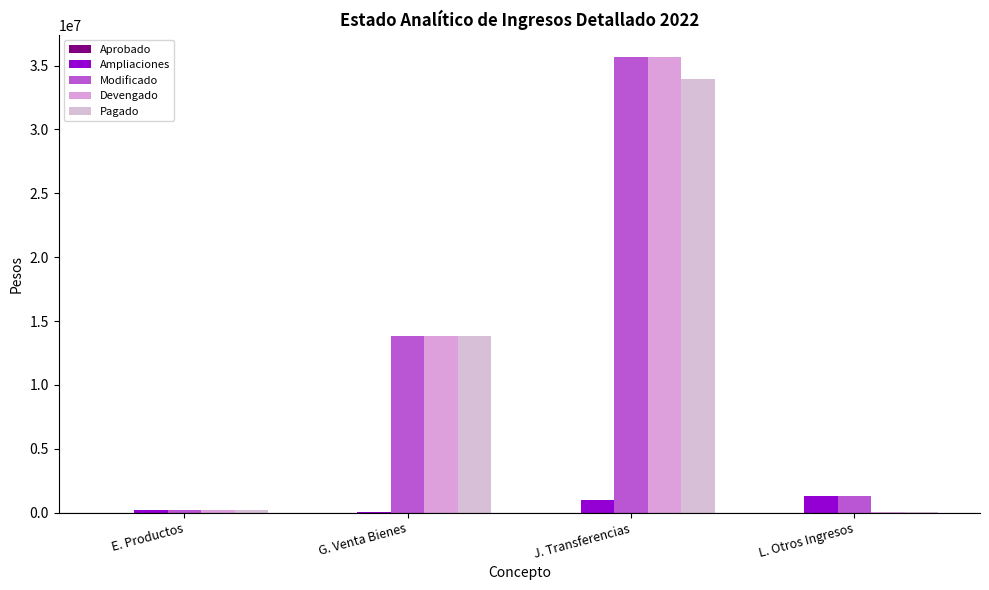

How many series are shown in this chart?

4